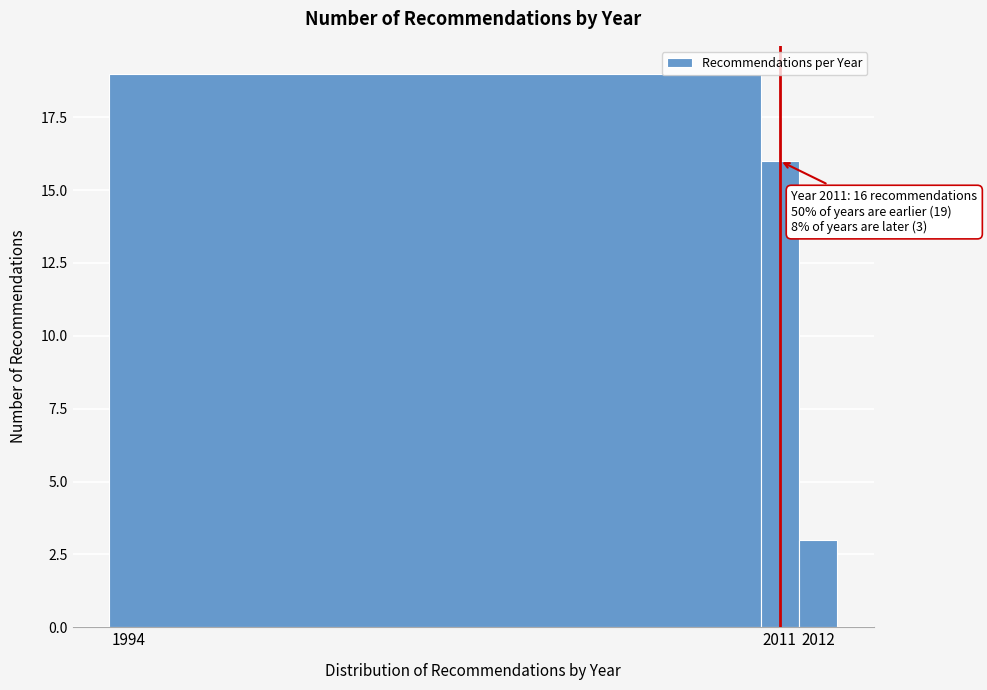

Which range on the x-axis has the tallest bar?

1993.5 to 2010.5